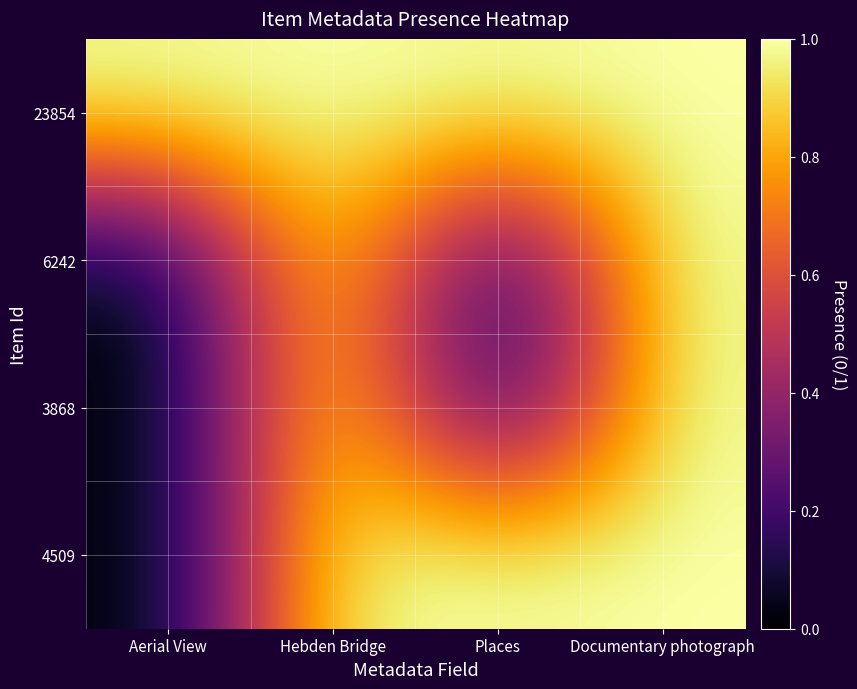

At how many categories does at least one series exceed 0?

4